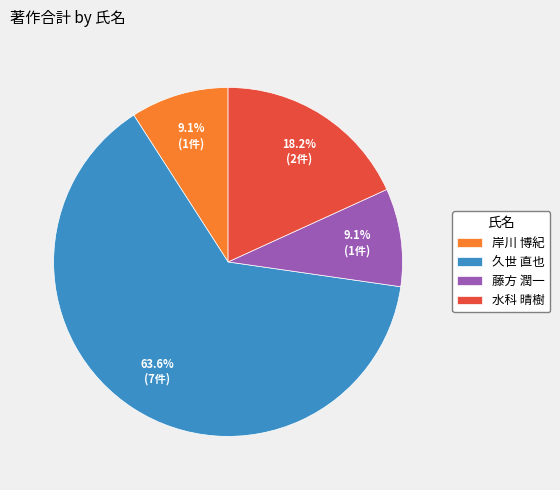

Between 水科 晴樹 and 久世 直也, which is larger?

久世 直也